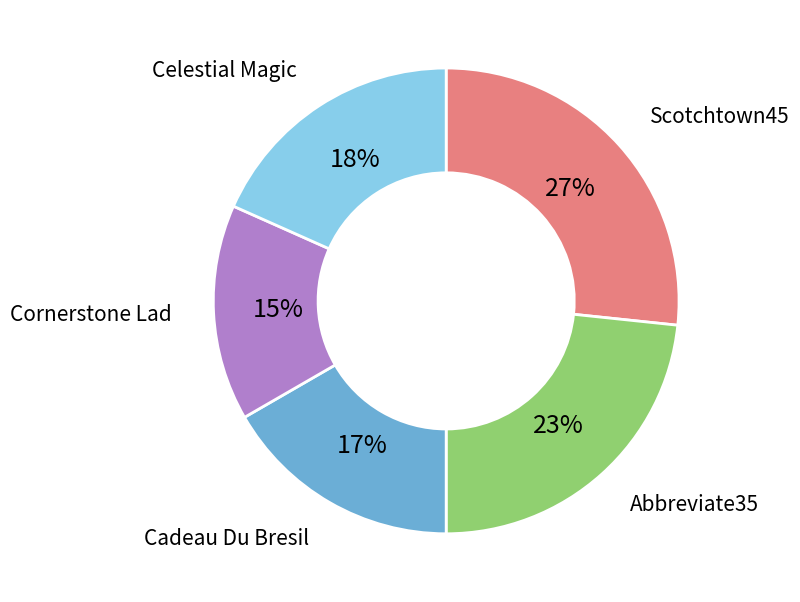

Is there any slice that represents more than half of the pie?

No